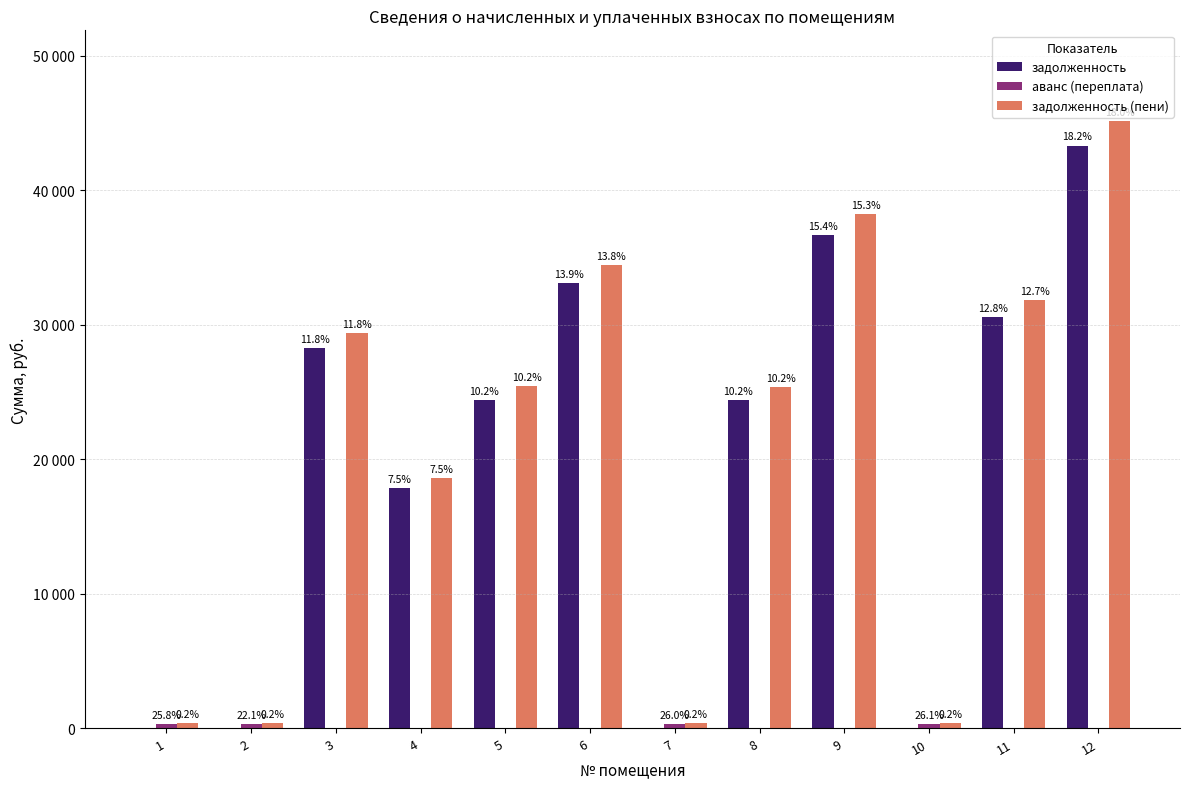

Which series has the largest total across all categories?

задолженность (пени)